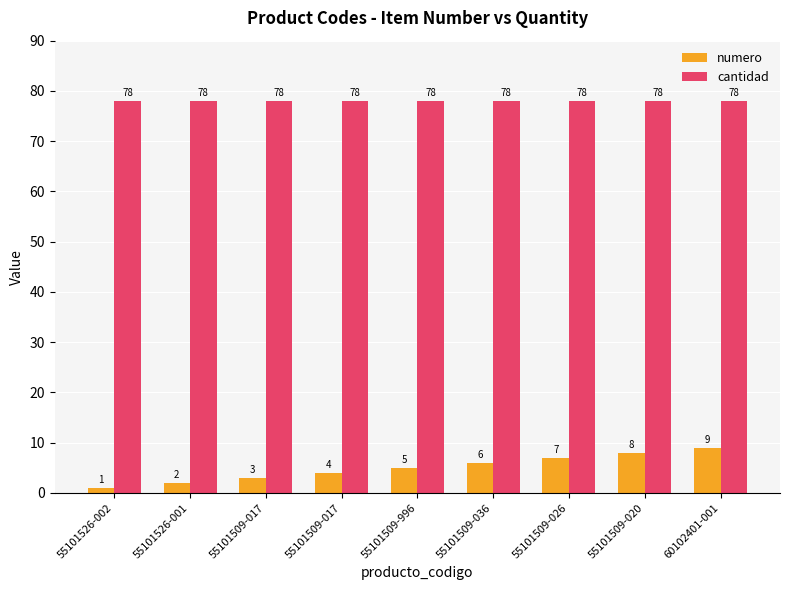

How many categories are shown in the chart?

9